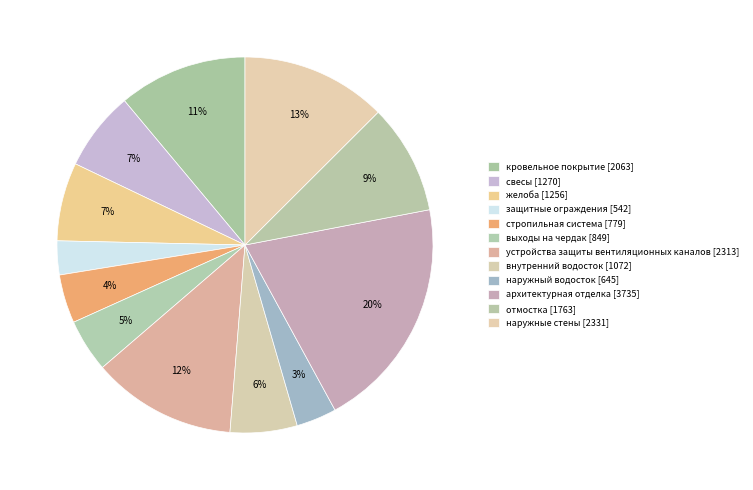

Which slice is the largest?

архитектурная отделка